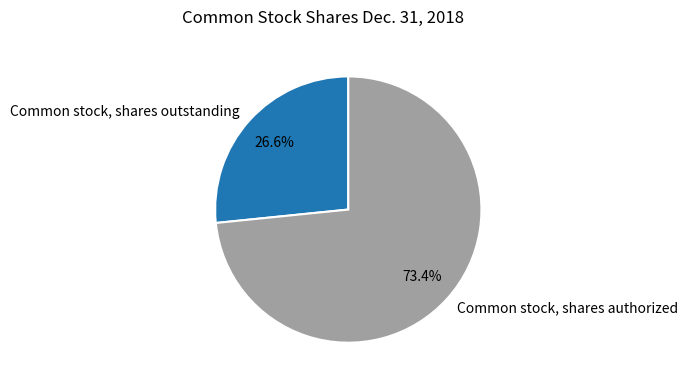

To the nearest percent, what portion does Common stock, shares authorized represent?

73%